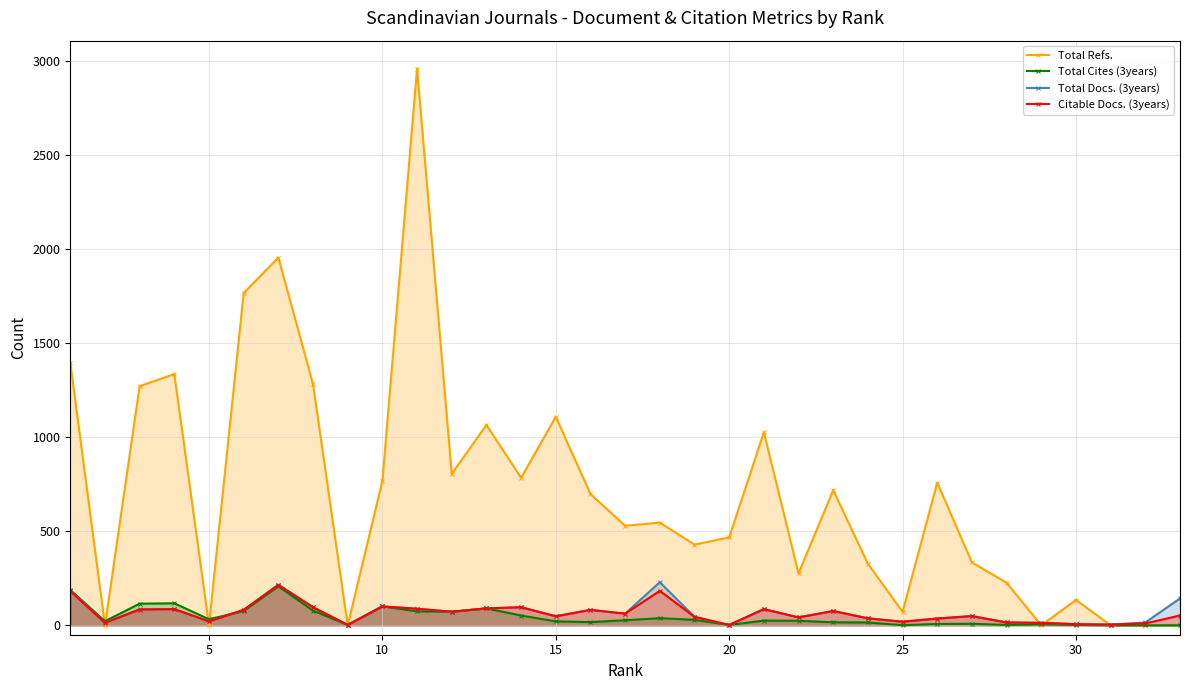

How many lines are shown in the chart?

4